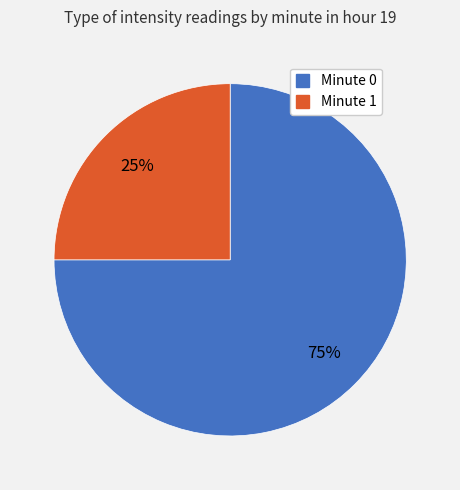

What is the smallest slice in the pie chart?

Minute 1